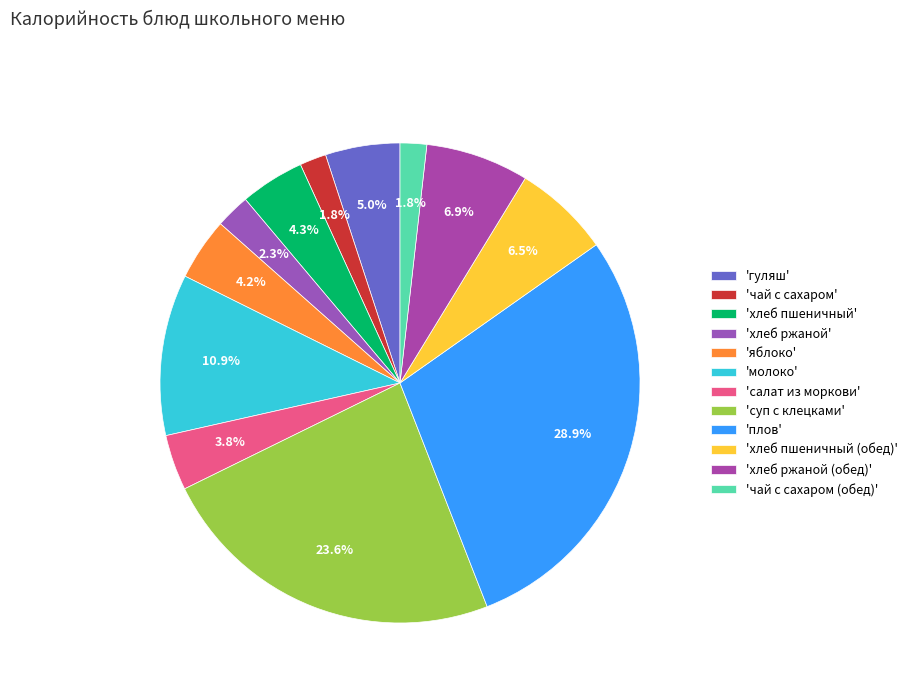

How many segments does this pie chart have?

12